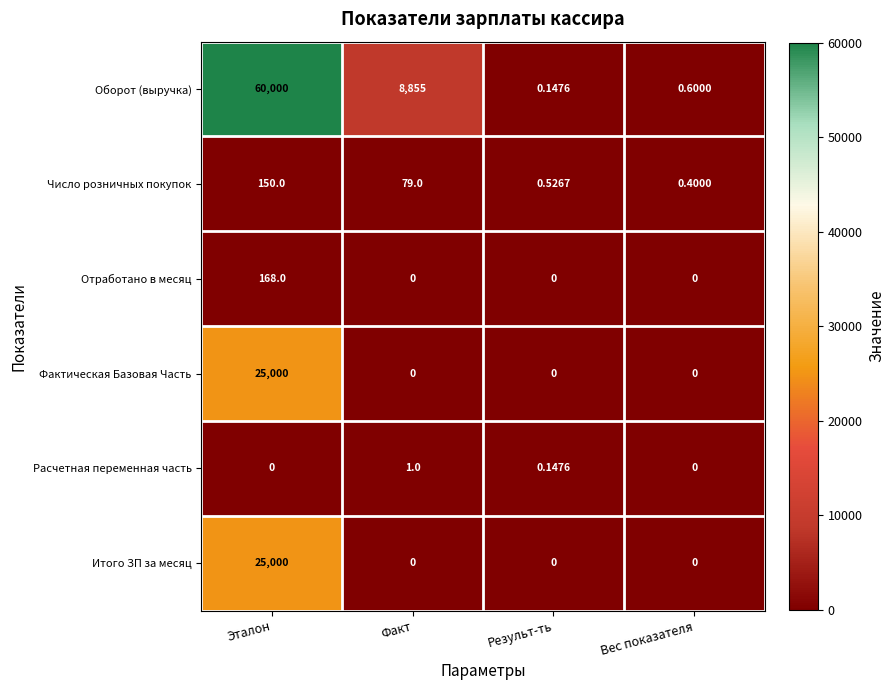

Which series has the largest range (max minus min)?

Оборот (выручка)